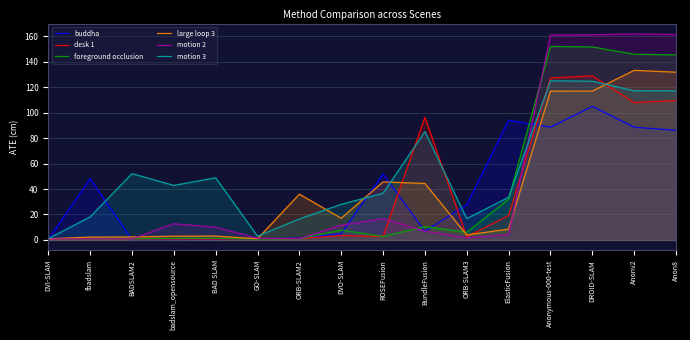

How many times do buddha and motion 3 cross each other?

6